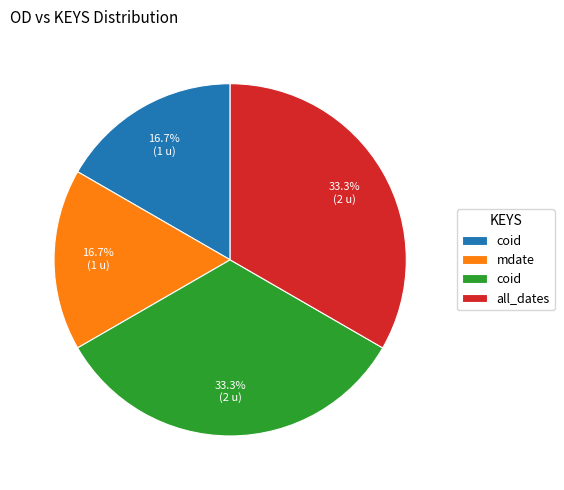

Is there a majority slice in this chart?

No